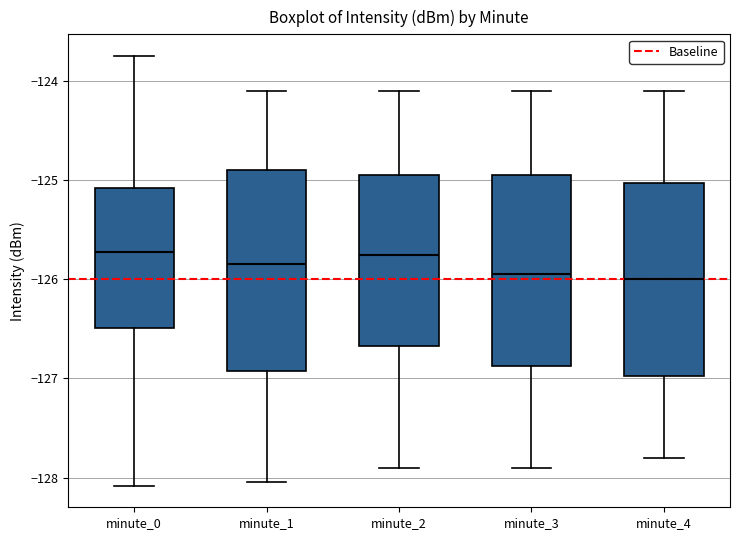

Where is the lower edge of the box for minute_2 on the y-axis? The values are not printed on the chart, so give them approximately, as read against the axis.

-126.7